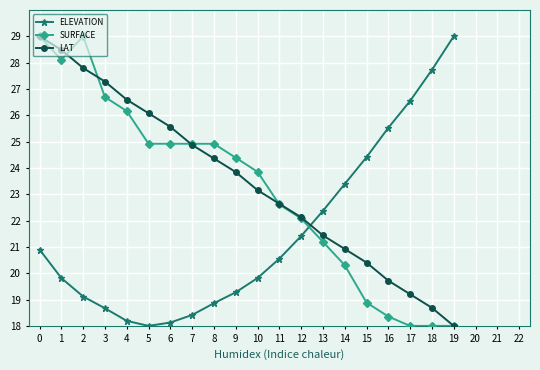

How many intersections are there between LAT and ELEVATION?

1